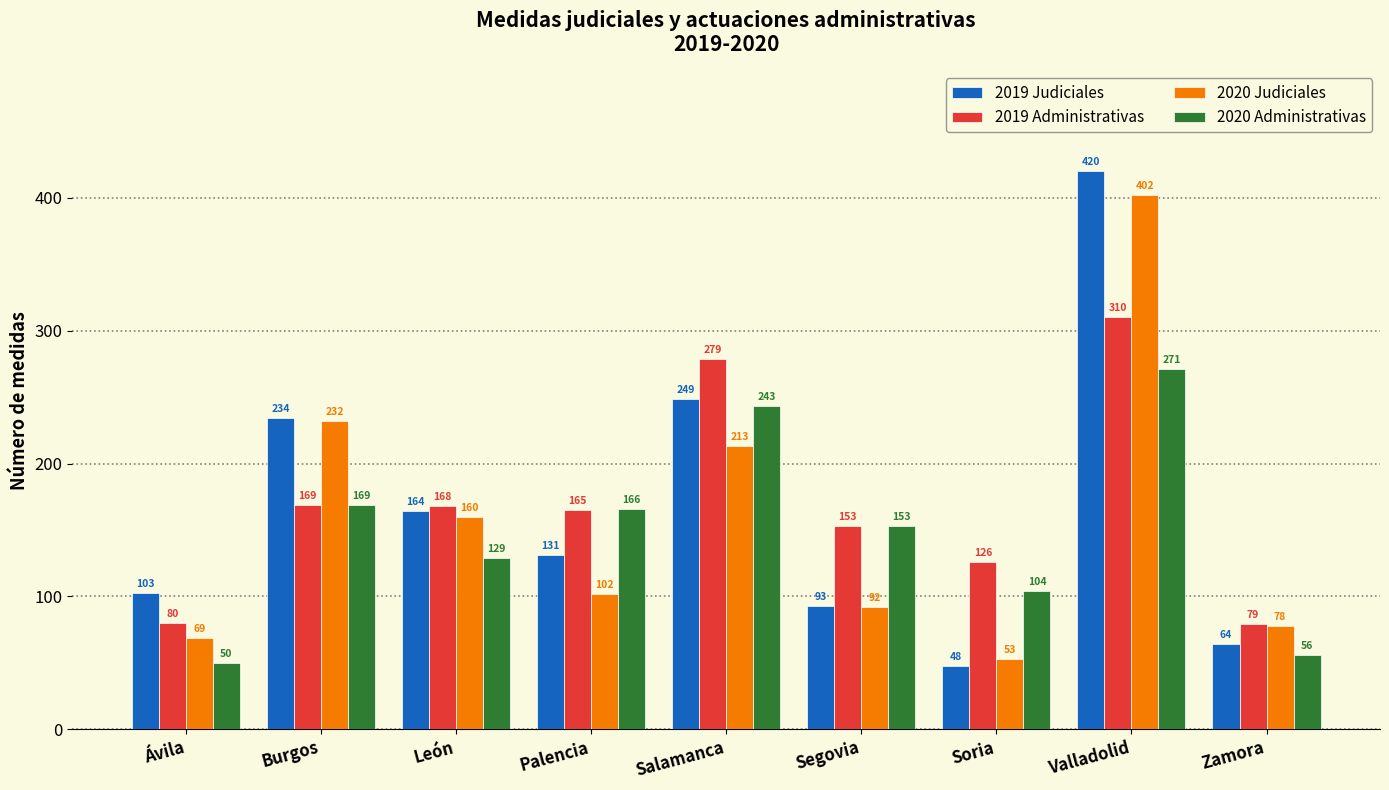

Reading left to right, what are all the values shown in this chart?

2019 Judiciales: Ávila=103	Burgos=234	León=164	Palencia=131	Salamanca=249	Segovia=93	Soria=48	Valladolid=420	Zamora=64
2019 Administrativas: Ávila=80	Burgos=169	León=168	Palencia=165	Salamanca=279	Segovia=153	Soria=126	Valladolid=310	Zamora=79
2020 Judiciales: Ávila=69	Burgos=232	León=160	Palencia=102	Salamanca=213	Segovia=92	Soria=53	Valladolid=402	Zamora=78
2020 Administrativas: Ávila=50	Burgos=169	León=129	Palencia=166	Salamanca=243	Segovia=153	Soria=104	Valladolid=271	Zamora=56